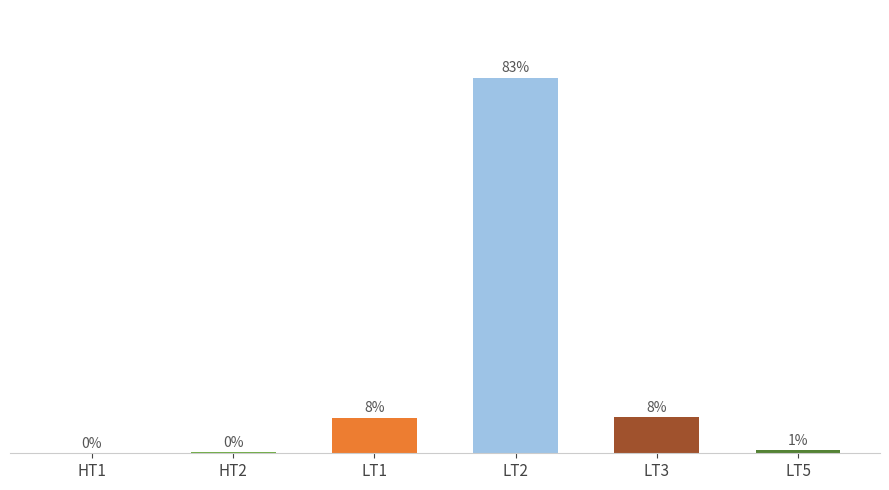

Where does the data first go above 7?

LT1